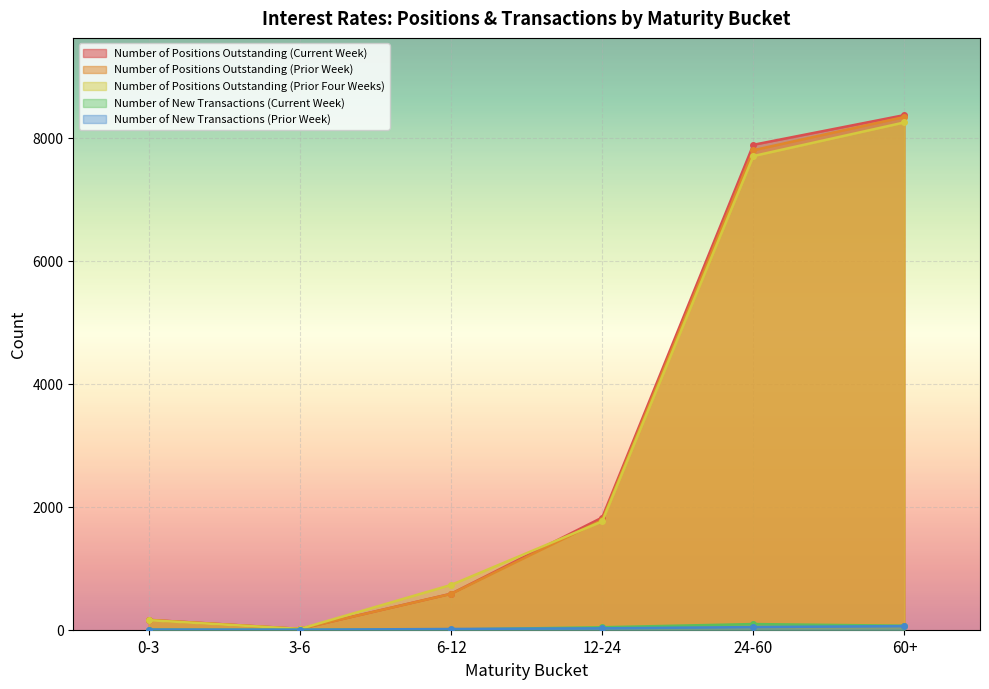

How many data points in Number of New Transactions (Current Week) are less than 40?

3